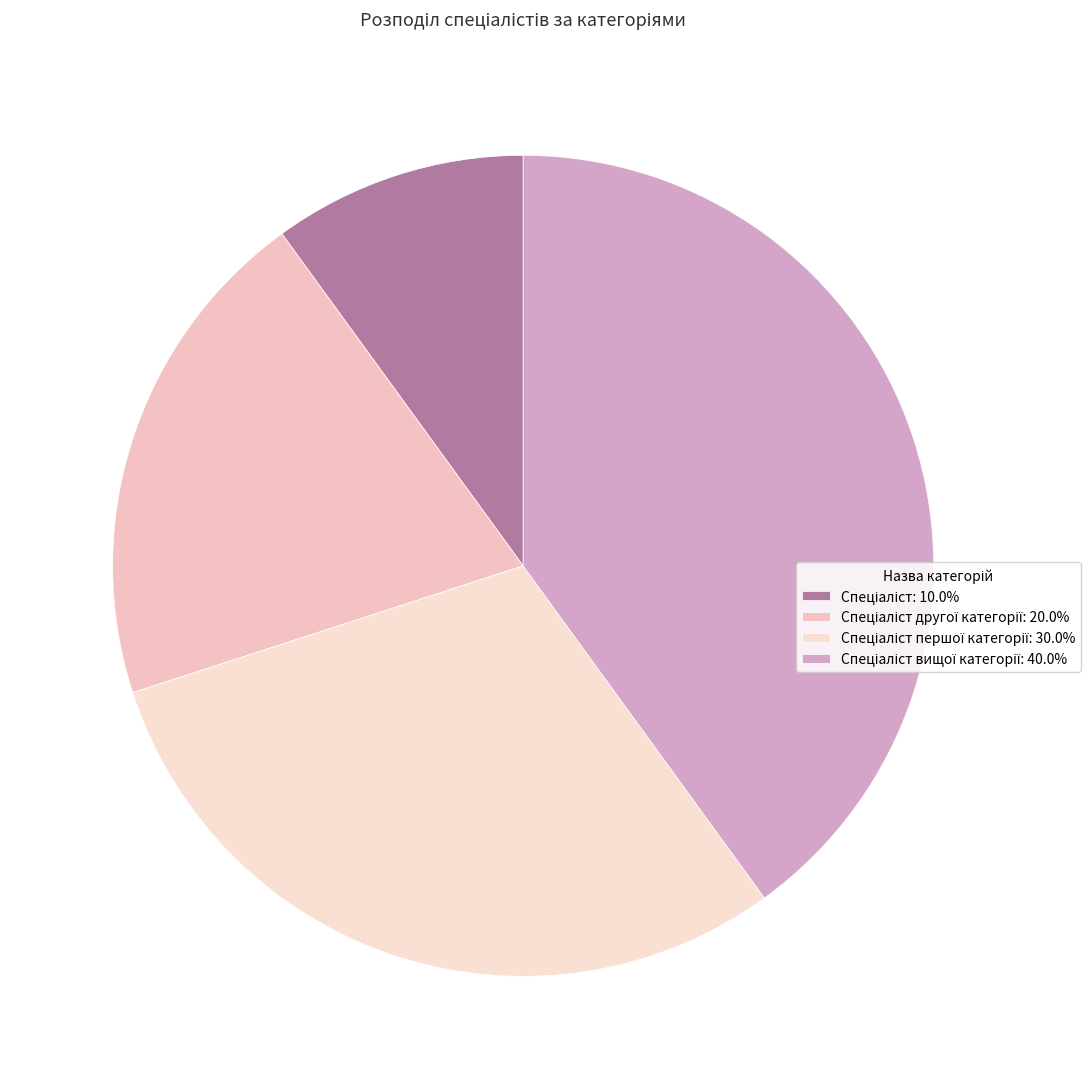

Is there a majority slice in this chart?

No